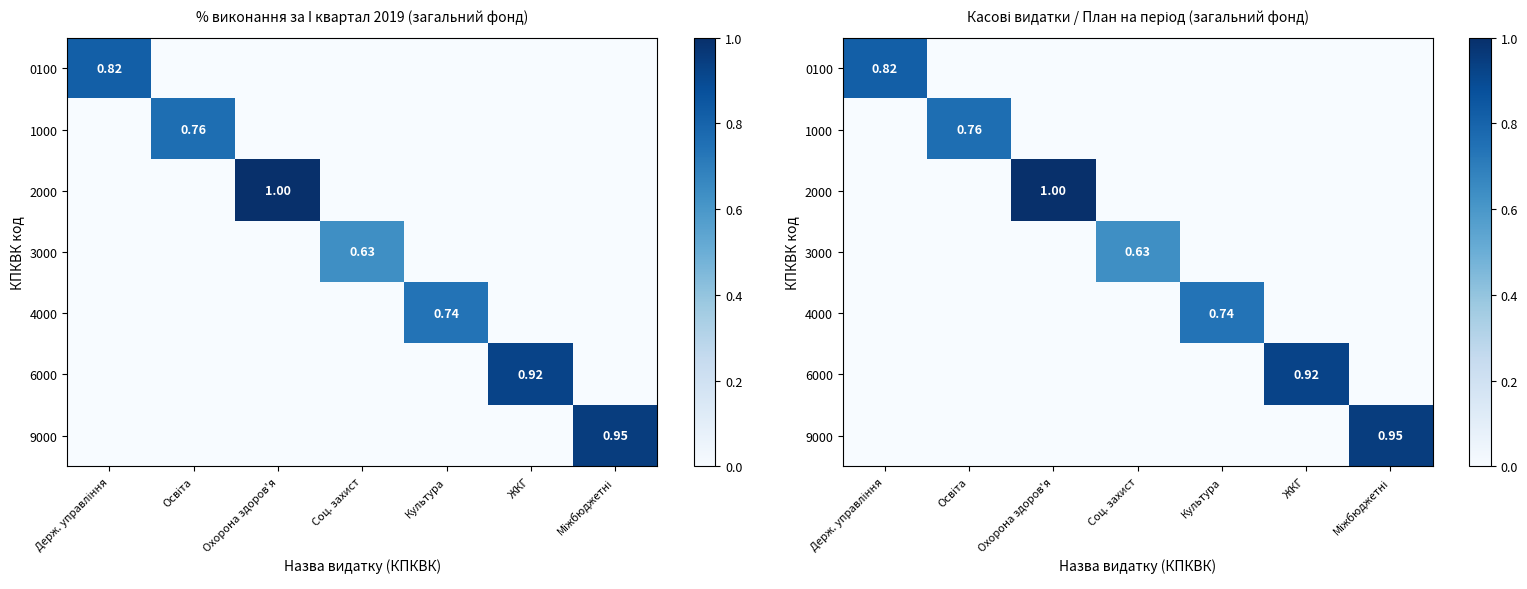

The value of 6000 at Держ. управління is 0.0. True or false?

True